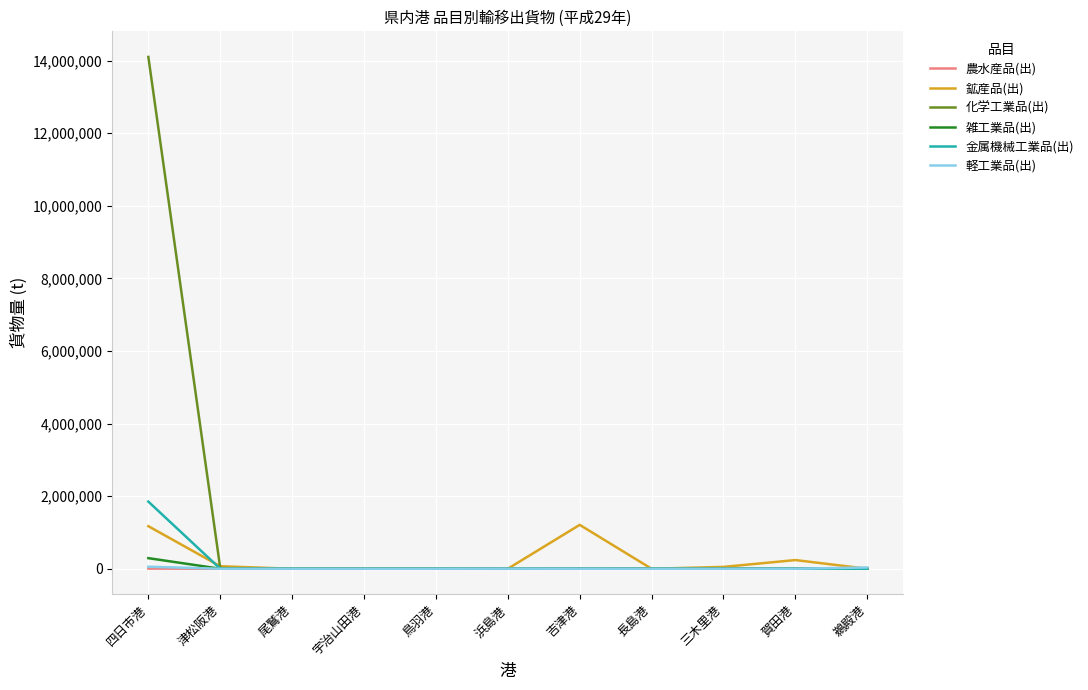

Which series has the largest range (max minus min)?

化学工業品(出)